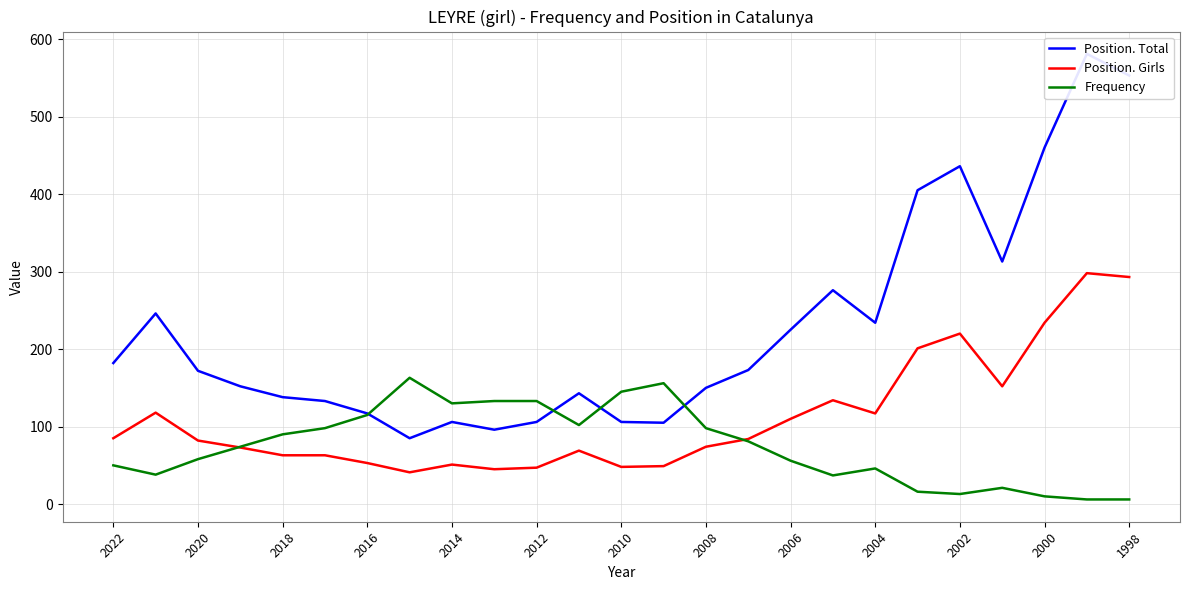

The Frequency series shows 46 at 2004. True or false?

True